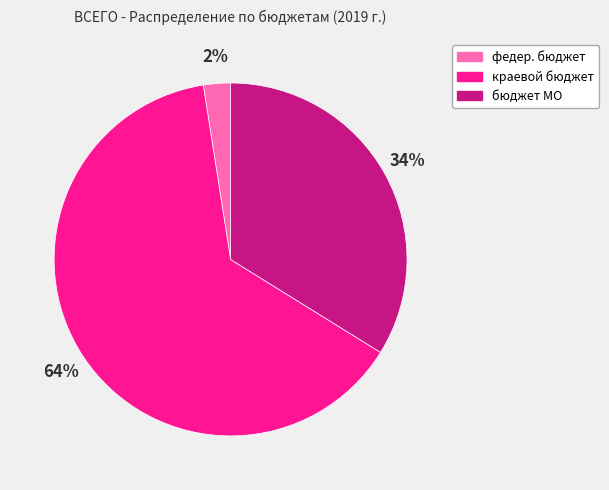

To the nearest percent, what portion does бюджет МО represent?

34%